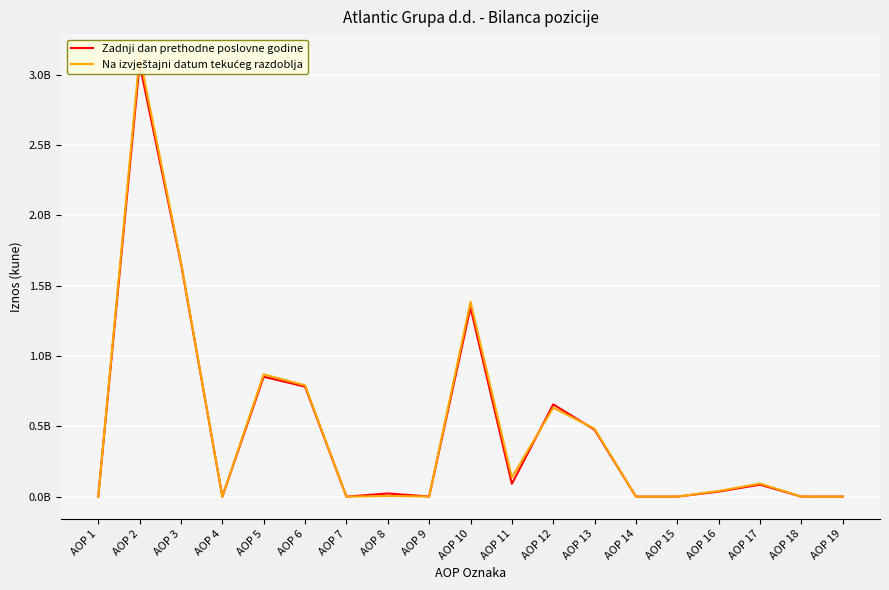

At how many categories does at least one series exceed 1804596982?

1